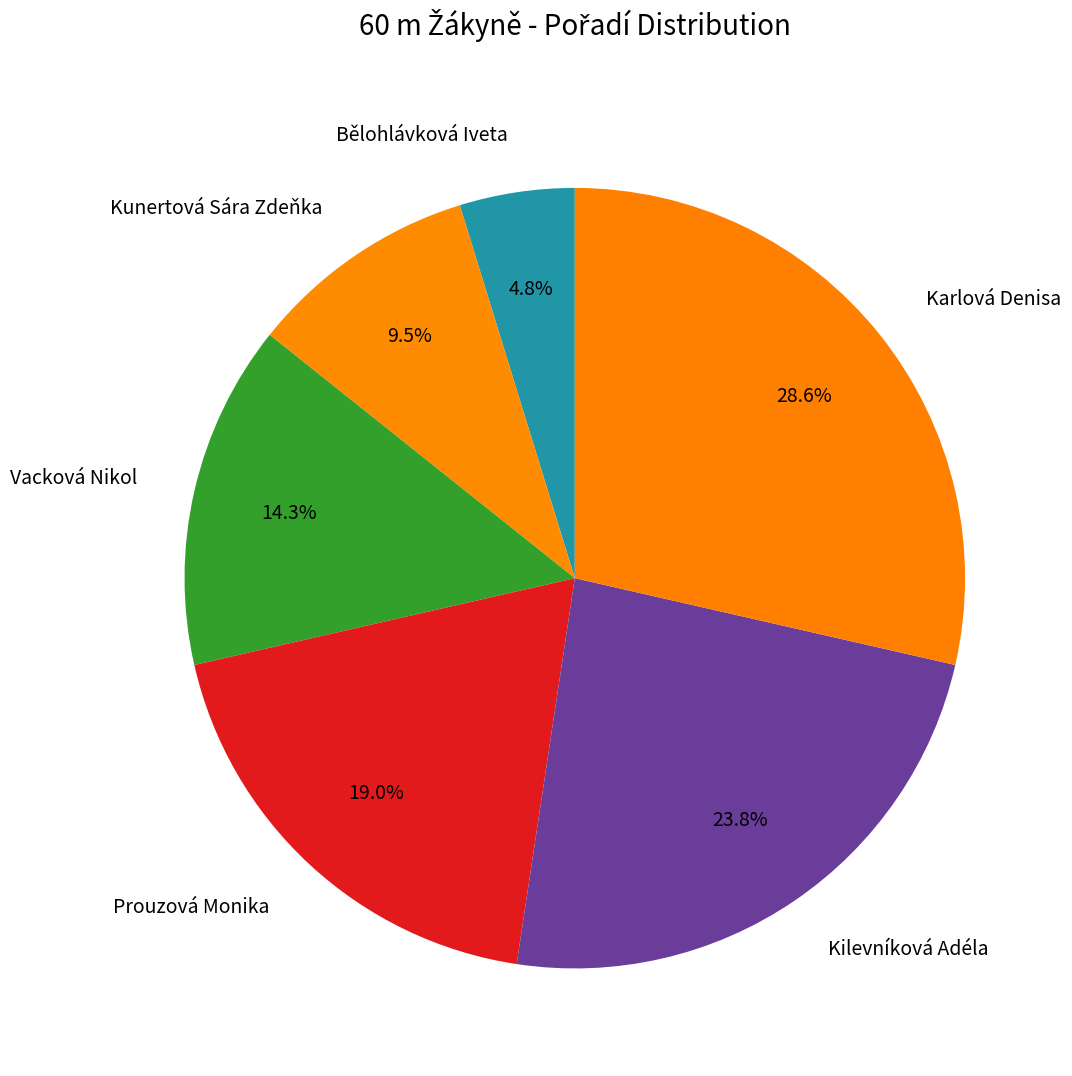

True or false: Karlová Denisa accounts for 29% of the total.

True